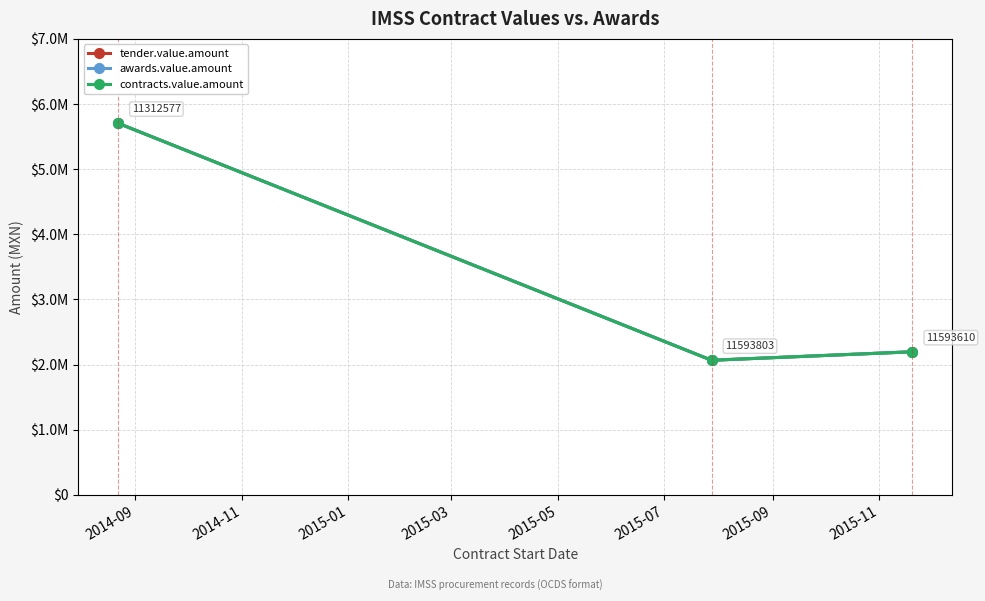

List the series in order of their peak value, lowest first.

tender.value.amount, awards.value.amount, contracts.value.amount